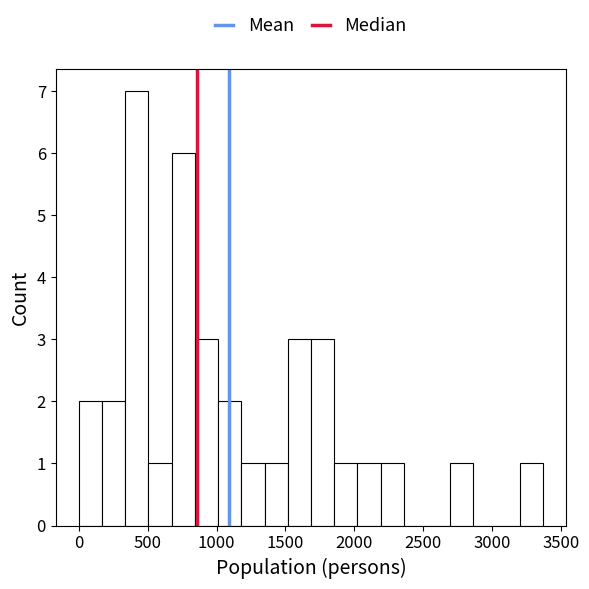

Around what value on the x-axis is the tallest bar? Give the approximate position of its centre, as read against the axis.

400